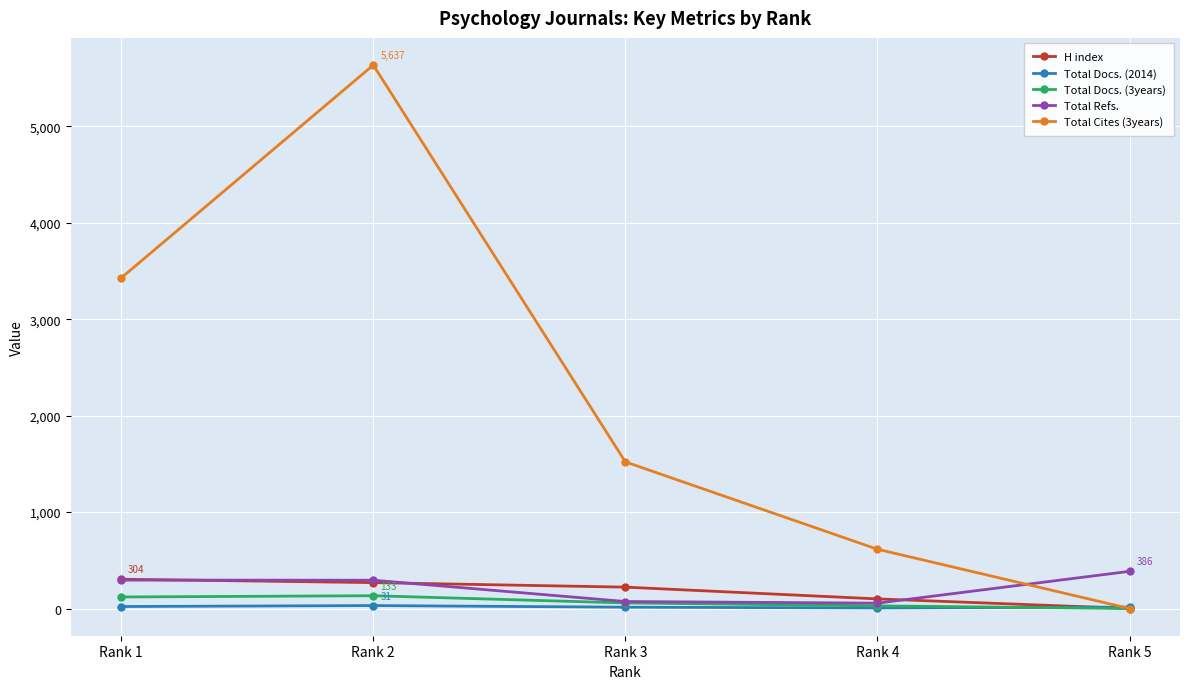

True or false: Total Refs. and Total Cites (3years) intersect in this chart.

True